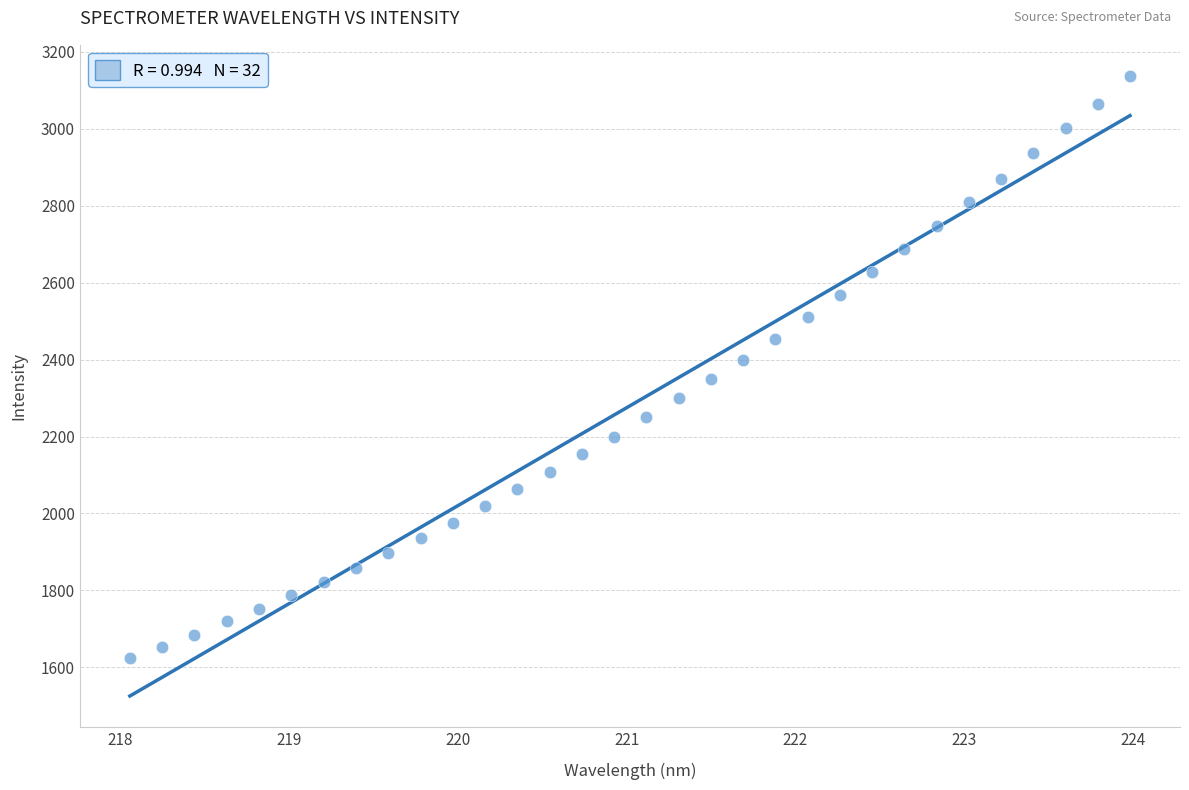

Count the number of points in this scatter plot.

32